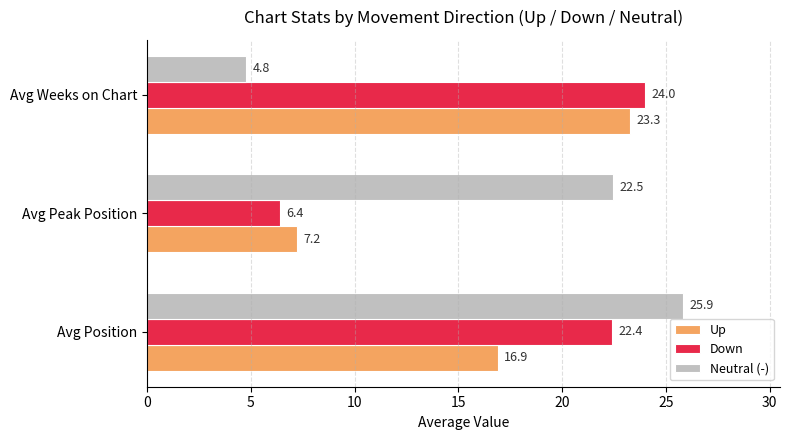

Between Avg Peak Position and Avg Weeks on Chart, which series saw the biggest shift?

Neutral (-)